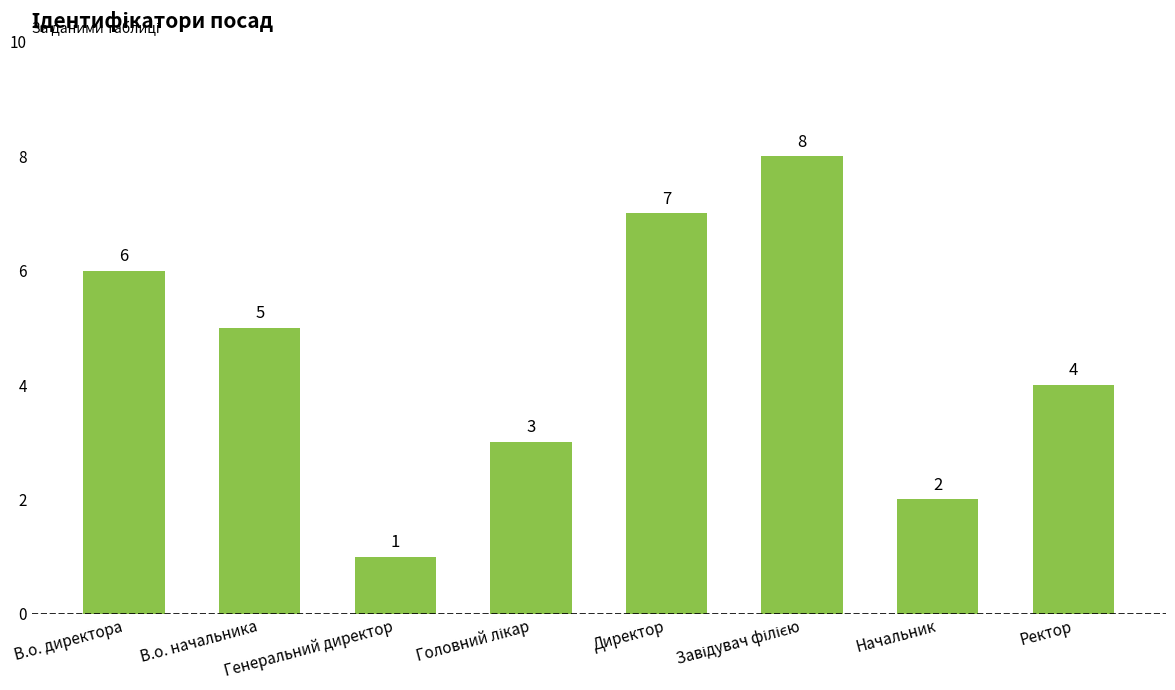

Count the values in the range 3 to 7.

5